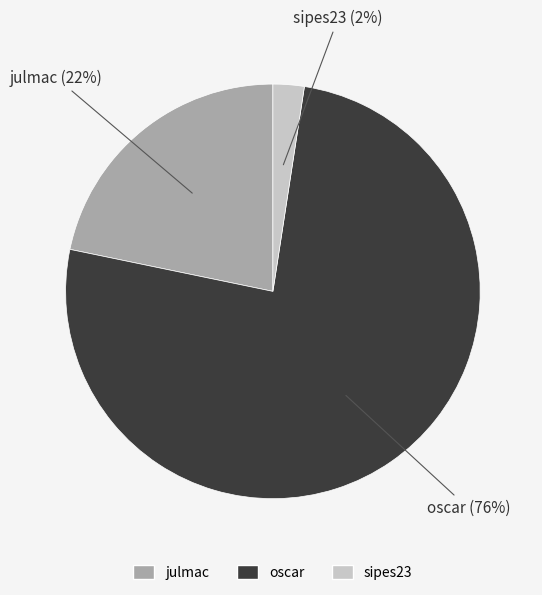

What is the ratio of the value at oscar to the value at julmac?

3.5